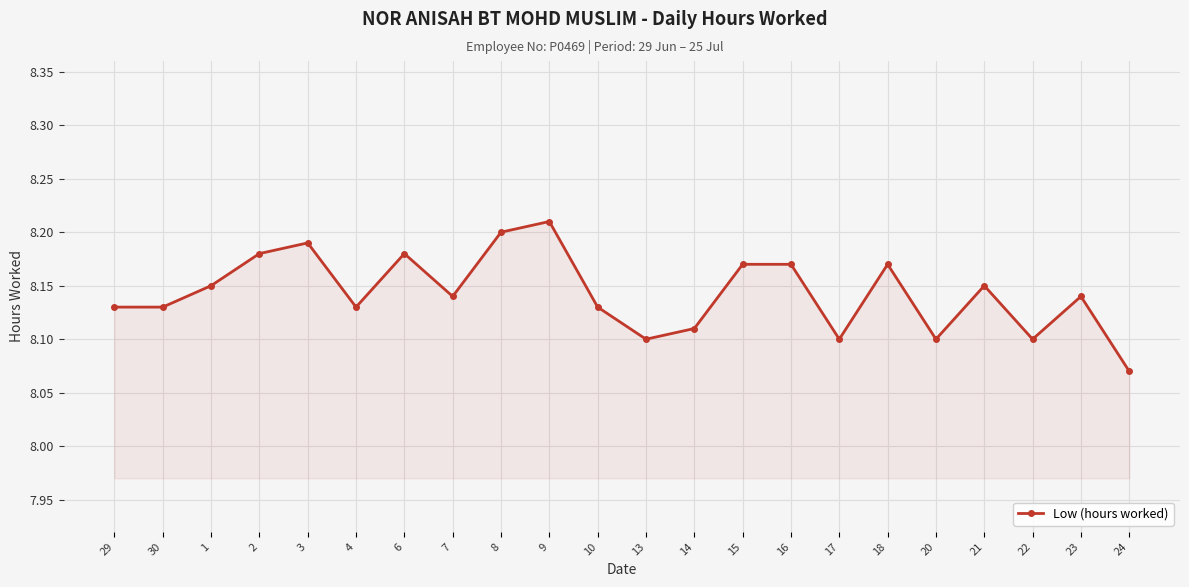

True or false: the data has more than 0 interior local peaks.

True